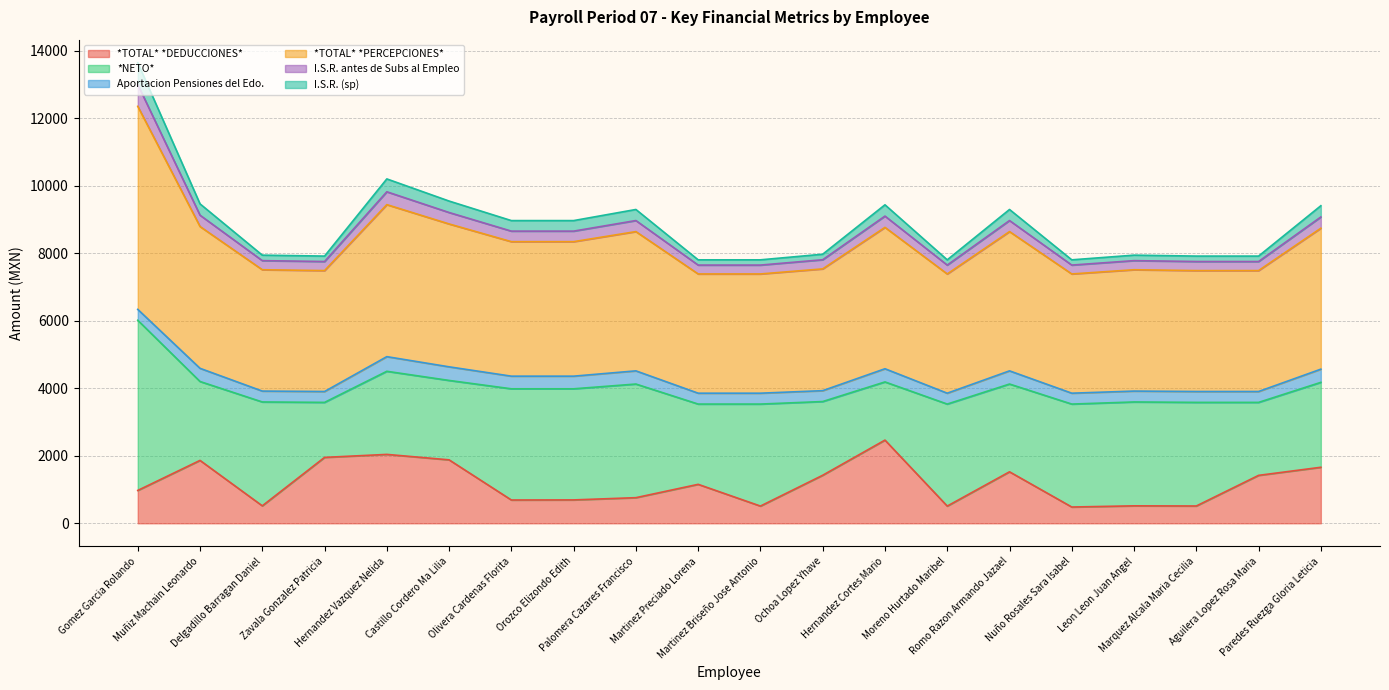

At which label is *TOTAL* *PERCEPCIONES* closest to 4772?

Hernandez Vazquez Nelida